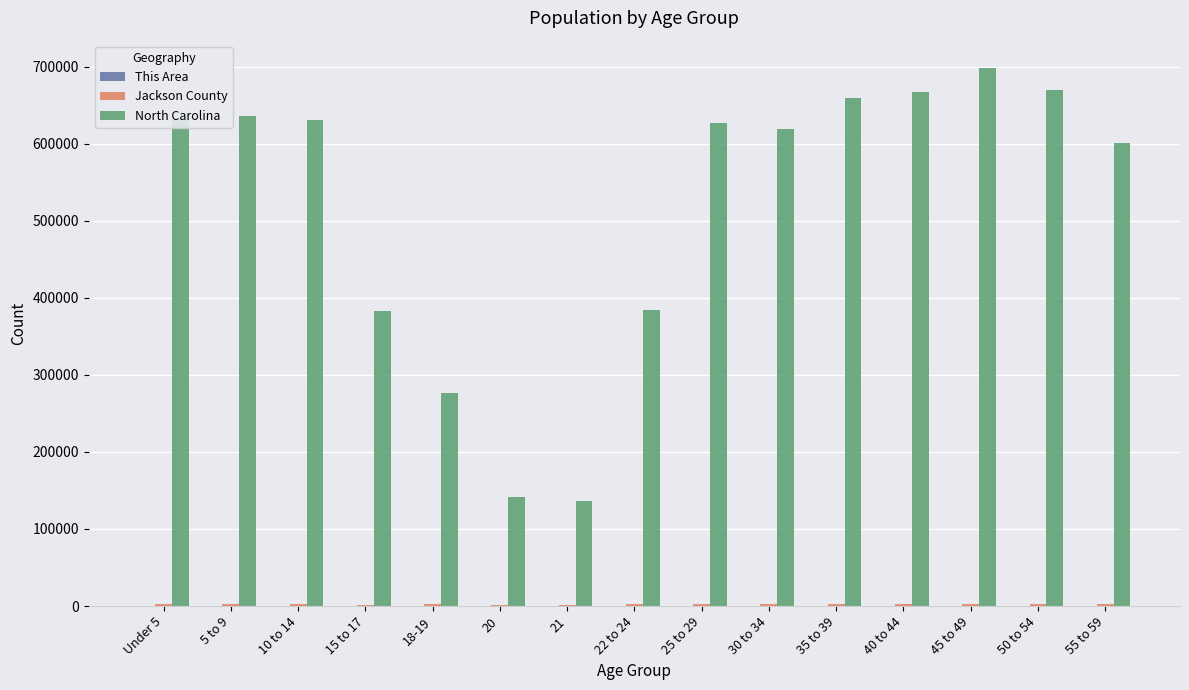

Which series has the largest total across all categories?

North Carolina